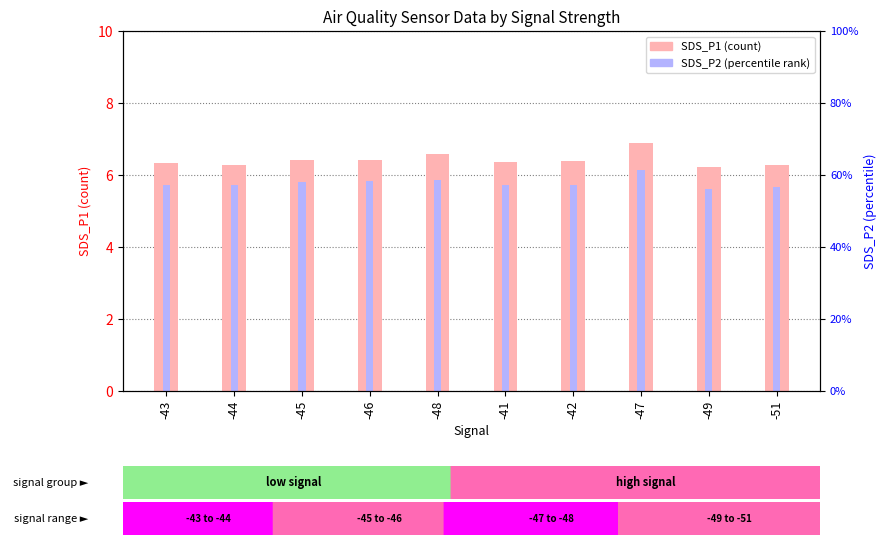

Rank the series at -41 from highest to lowest value.

SDS_P1, SDS_P2